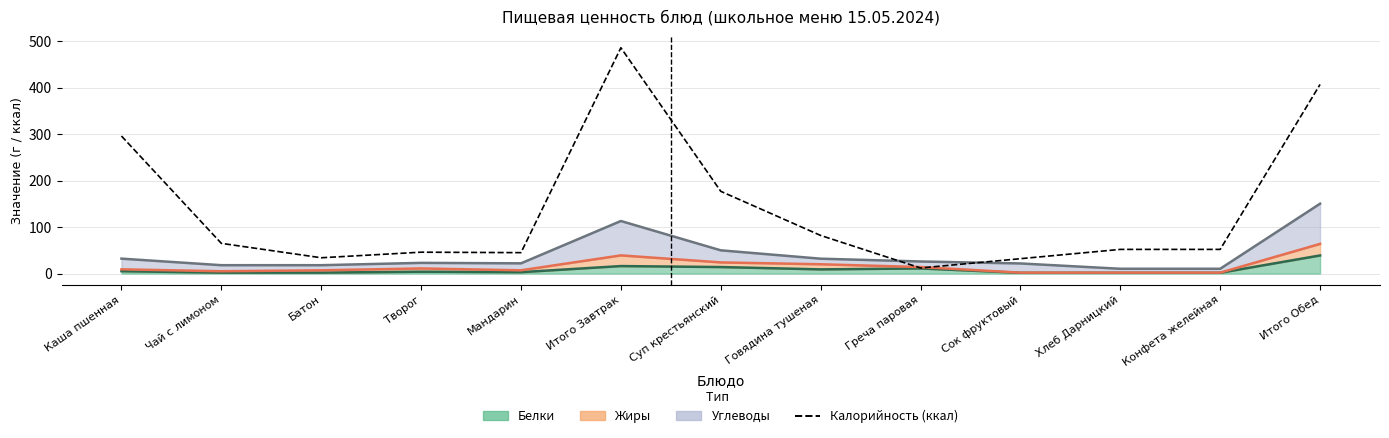

Count the number of categories in the chart.

13